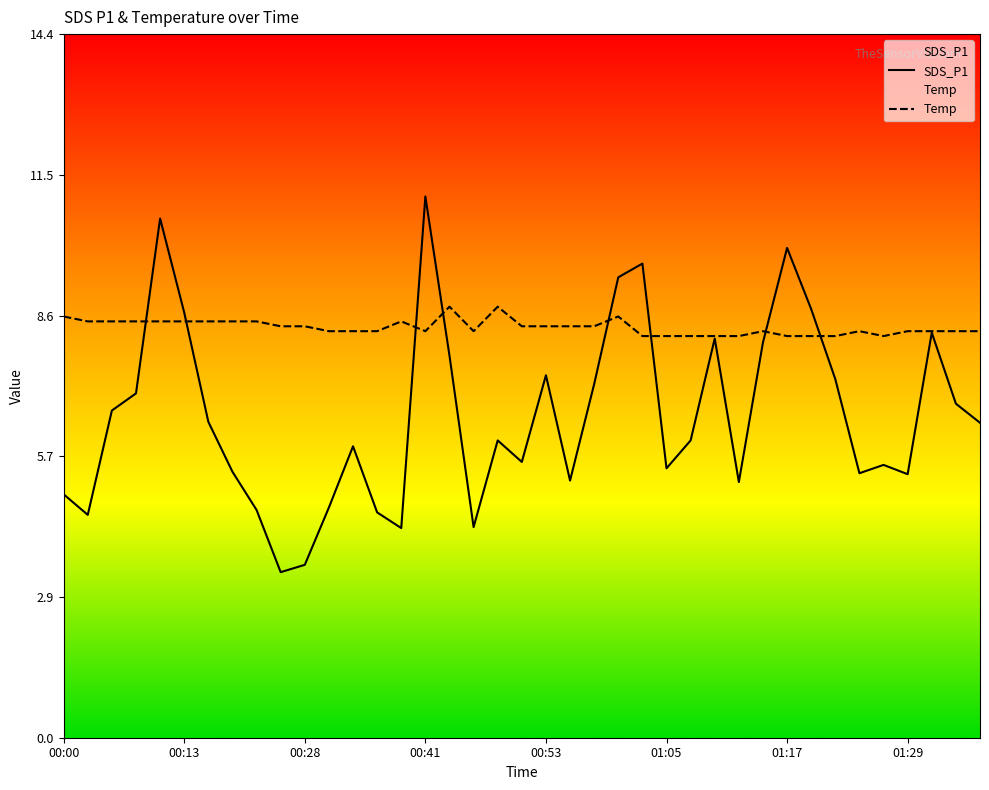

What is the spread (max minus min) of values at 01:29?

2.9